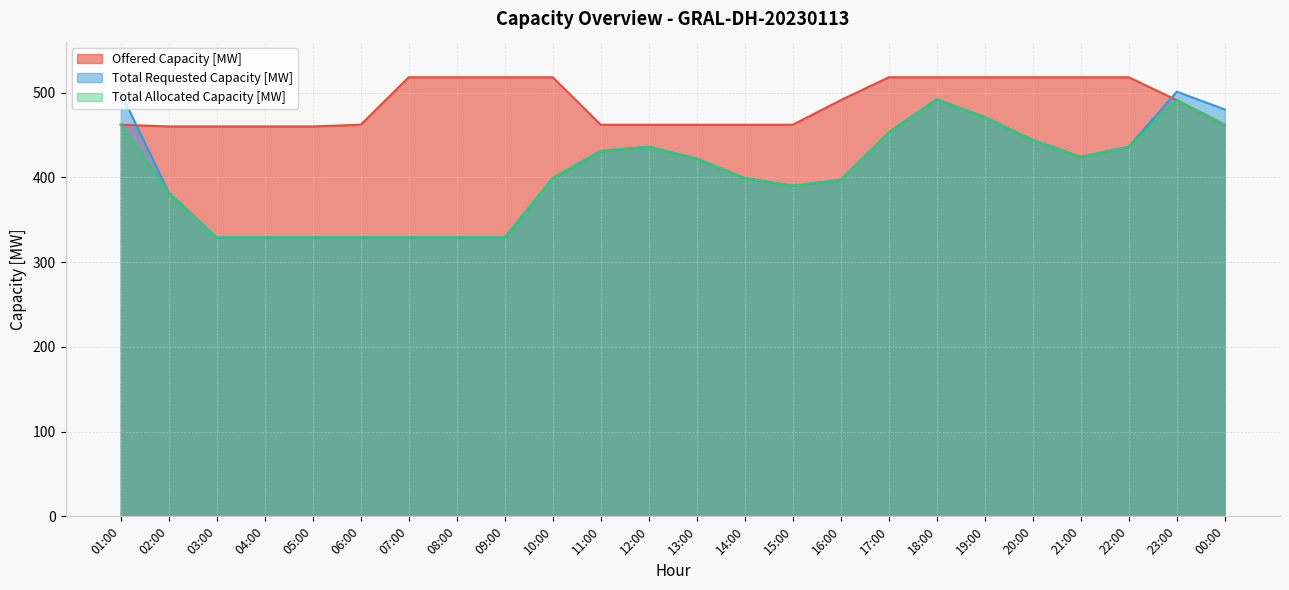

Reading left to right, what are all the values shown in this chart?

Offered Capacity [MW]: 01:00=462	02:00=460	03:00=460	04:00=460	05:00=460	06:00=462	07:00=518	08:00=518	09:00=518	10:00=518	11:00=462	12:00=462	13:00=462	14:00=462	15:00=462	16:00=491	17:00=518	18:00=518	19:00=518	20:00=518	21:00=518	22:00=518	23:00=491	00:00=462
Total Requested Capacity [MW]: 01:00=500	02:00=382	03:00=329	04:00=329	05:00=329	06:00=329	07:00=329	08:00=329	09:00=329	10:00=399	11:00=431	12:00=436	13:00=422	14:00=399	15:00=390	16:00=397	17:00=453	18:00=492	19:00=471	20:00=444	21:00=424	22:00=436	23:00=501	00:00=480
Total Allocated Capacity [MW]: 01:00=462	02:00=382	03:00=329	04:00=329	05:00=329	06:00=329	07:00=329	08:00=329	09:00=329	10:00=399	11:00=431	12:00=436	13:00=422	14:00=399	15:00=390	16:00=397	17:00=453	18:00=492	19:00=471	20:00=444	21:00=424	22:00=436	23:00=491	00:00=462